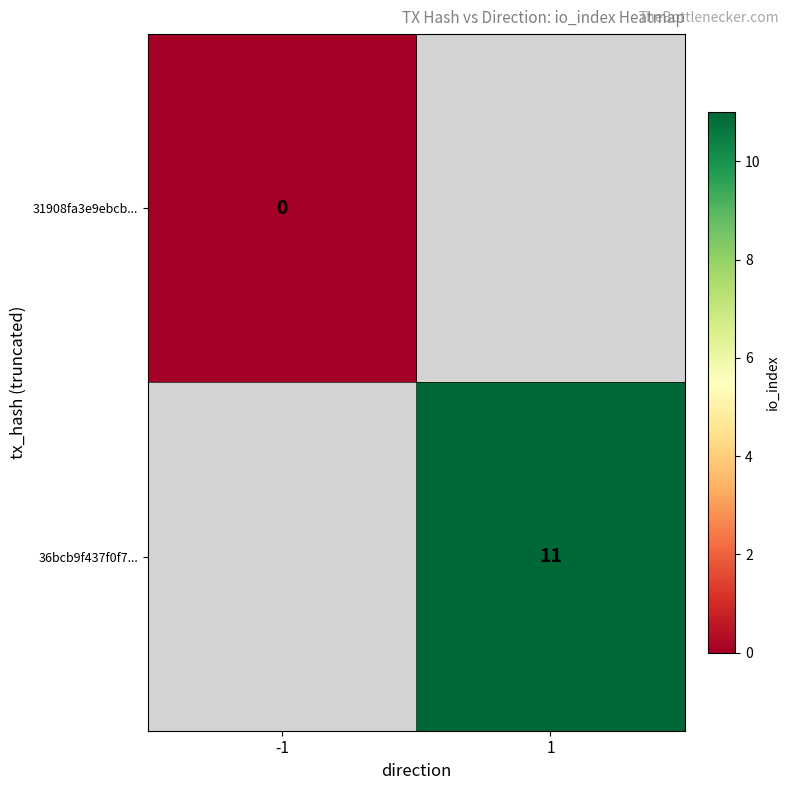

Is it true that 36bcb9f437f0f7... equals 11 at 1?

True